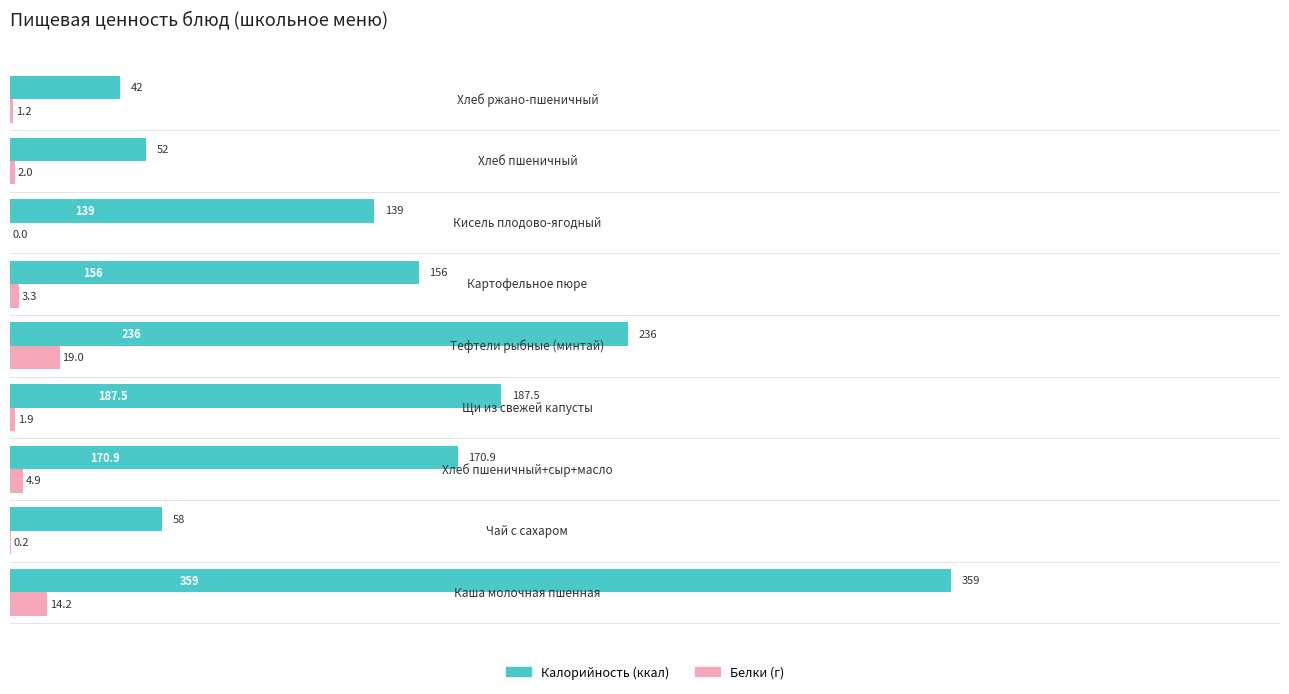

How many categories are shown in the chart?

9